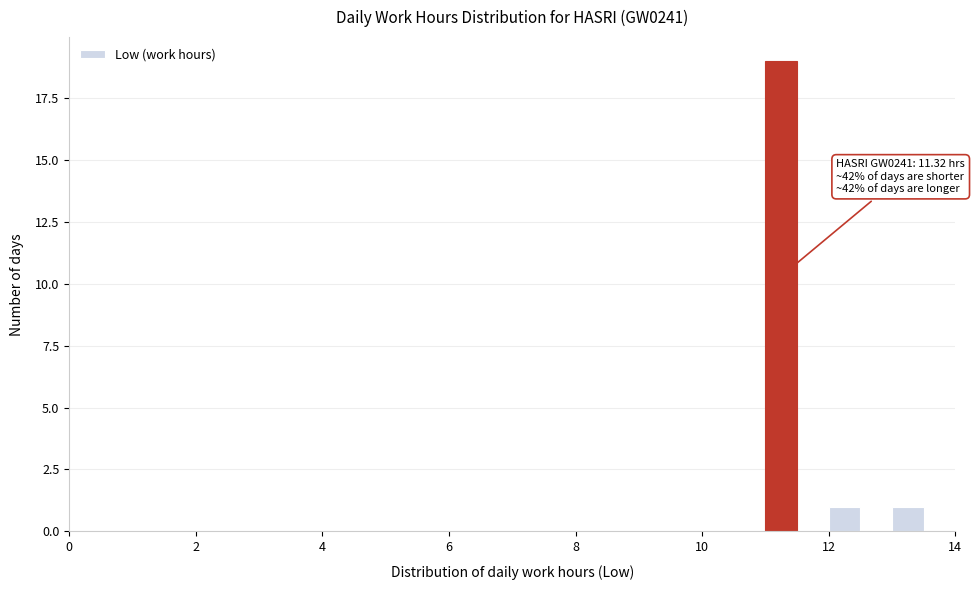

Read against the x-axis, roughly where is the centre of the tallest bar?

11.2